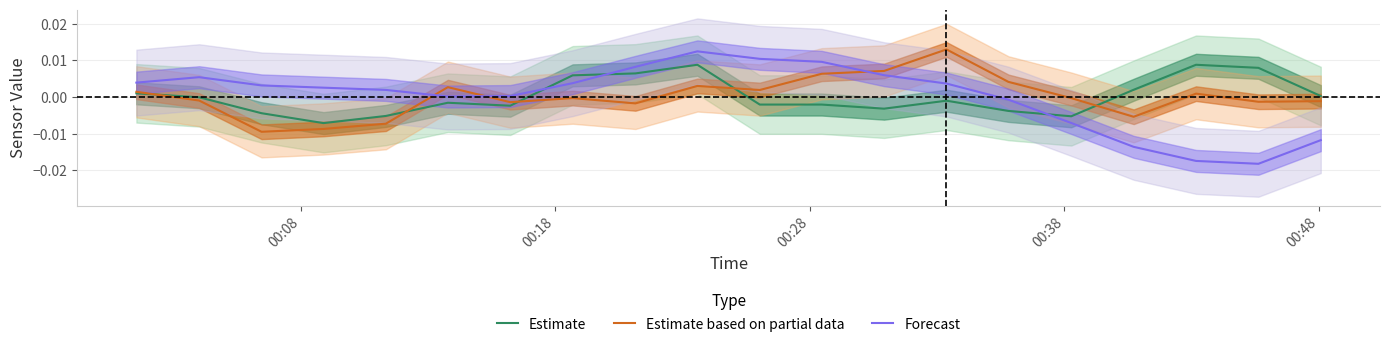

What are all the series names shown in the legend?

Estimate, Estimate based on partial data, Forecast